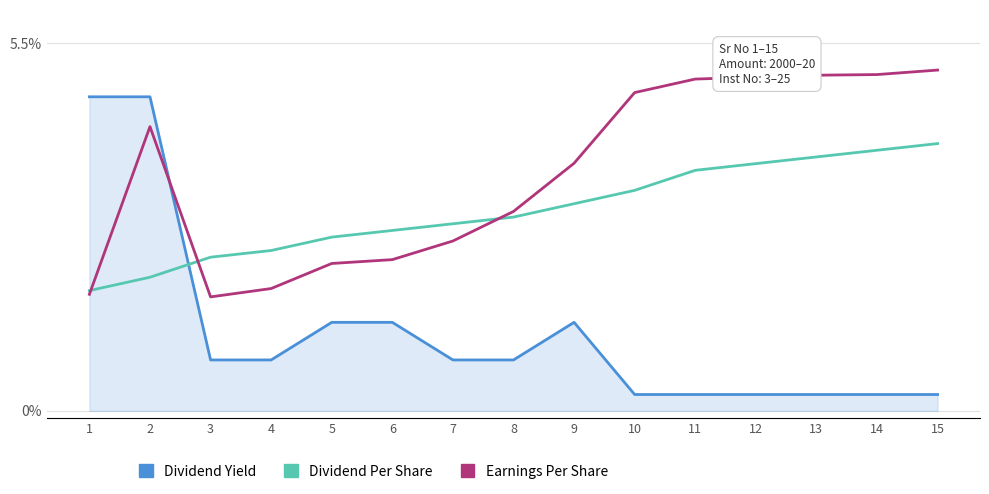

True or false: Earnings Per Share has more than 0 points higher than both neighbors.

True